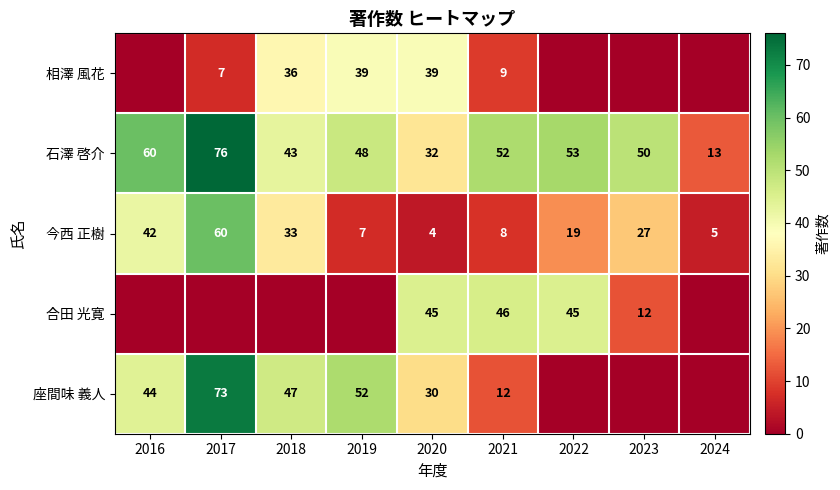

What is the difference between the maximum and minimum values in the 今西 正樹 series?

56